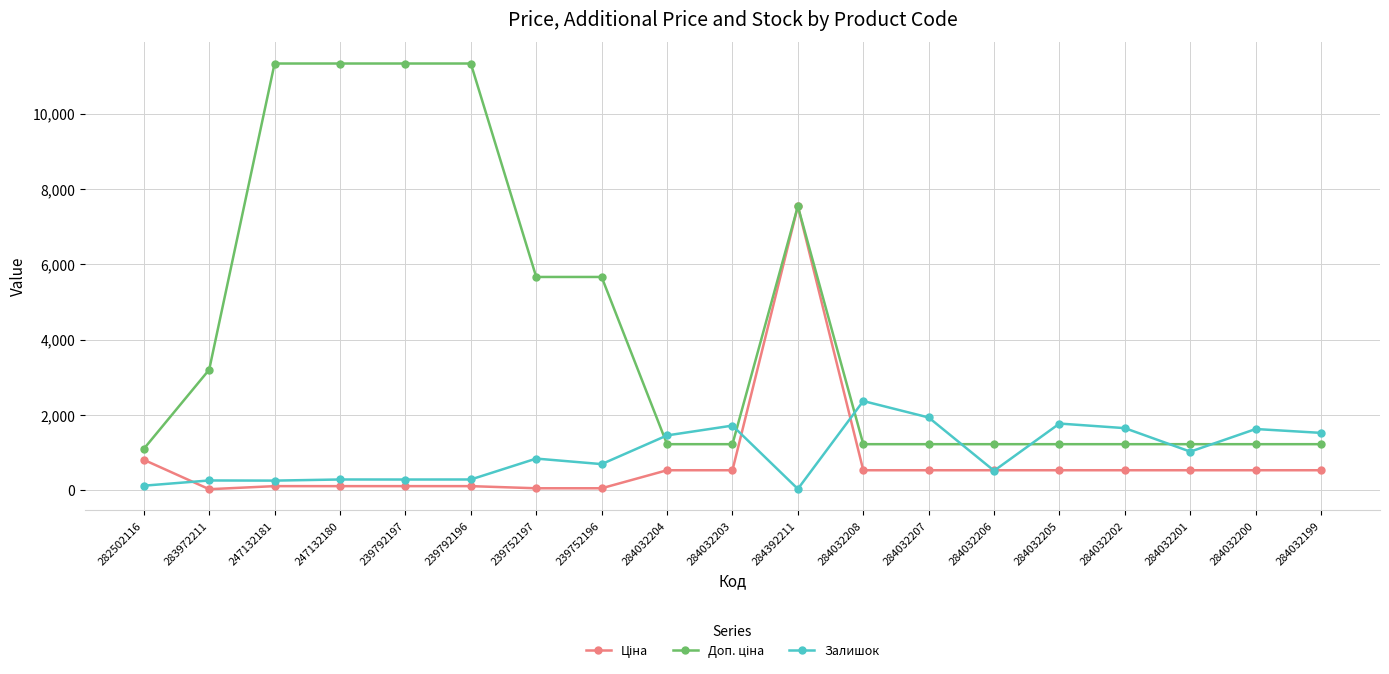

How many categories are shown in the chart?

19